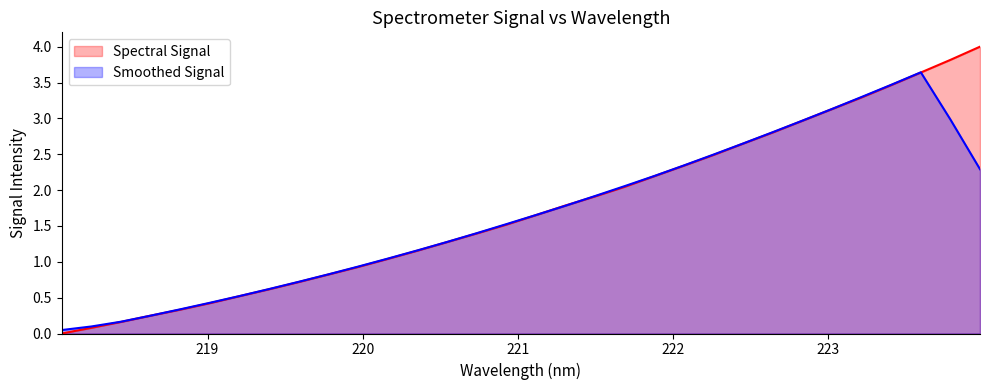

What value does the data have at 223.9802?

4.0